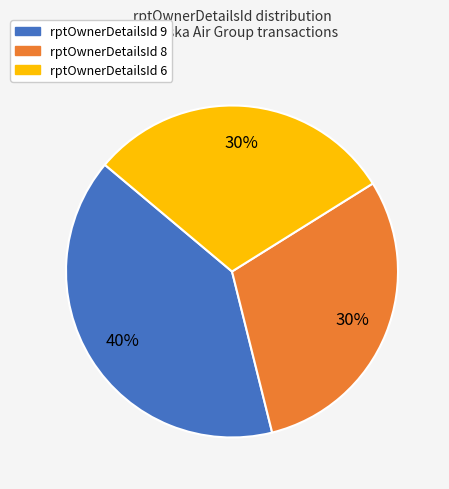

To the nearest percent, what is the average slice percentage?

33%